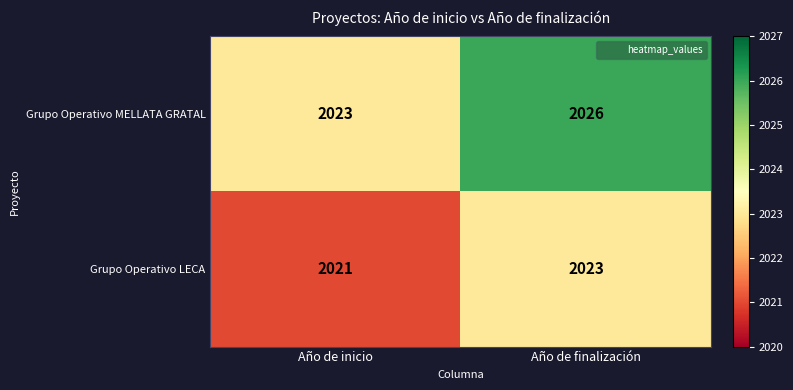

What is the difference between the maximum and minimum values in the Grupo Operativo MELLATA GRATAL series?

3